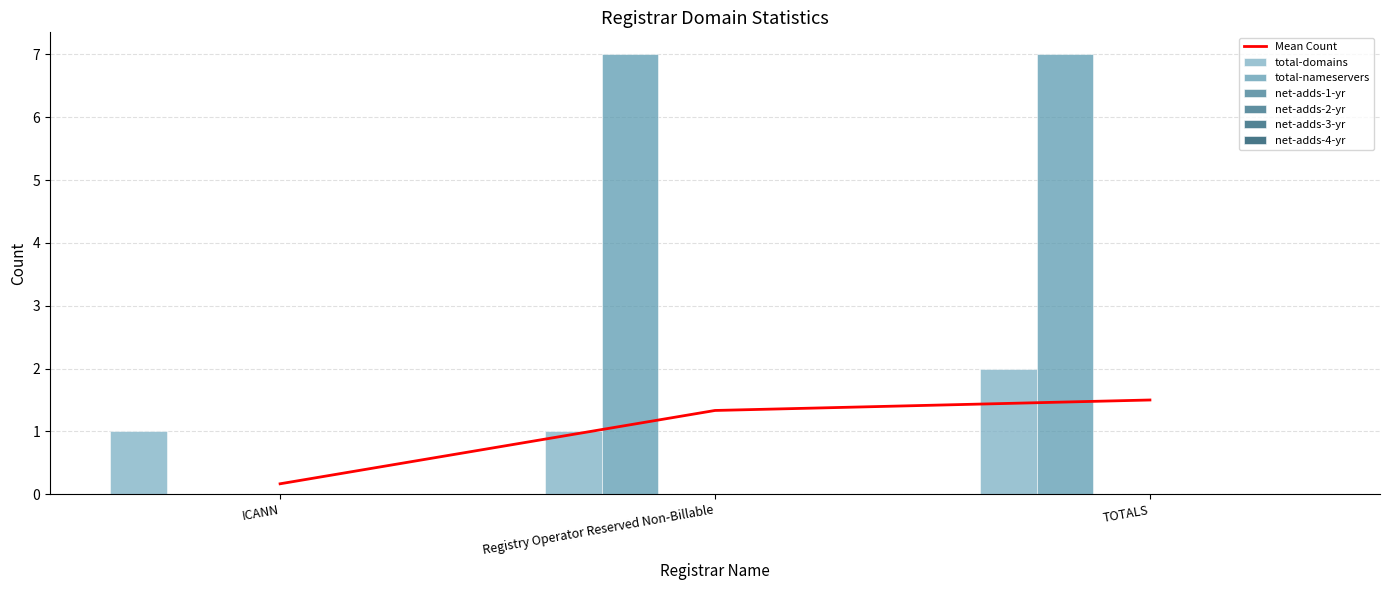

Reading right to left, extract all data points from this chart.

total-domains: TOTALS=2	Registry Operator Reserved Non-Billable=1	ICANN=1
total-nameservers: TOTALS=7	Registry Operator Reserved Non-Billable=7	ICANN=0
net-adds-1-yr: TOTALS=0	Registry Operator Reserved Non-Billable=0	ICANN=0
net-adds-2-yr: TOTALS=0	Registry Operator Reserved Non-Billable=0	ICANN=0
net-adds-3-yr: TOTALS=0	Registry Operator Reserved Non-Billable=0	ICANN=0
net-adds-4-yr: TOTALS=0	Registry Operator Reserved Non-Billable=0	ICANN=0